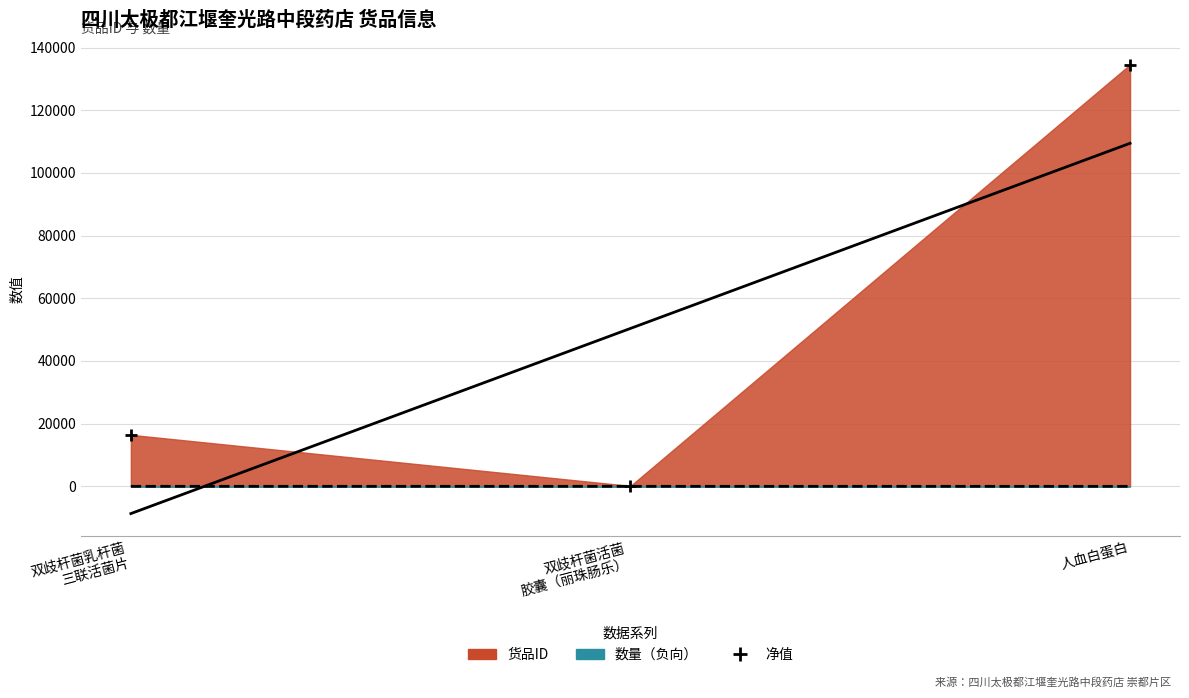

Between 人血白蛋白 and 双歧杆菌乳杆菌
三联活菌片, which is larger?

人血白蛋白